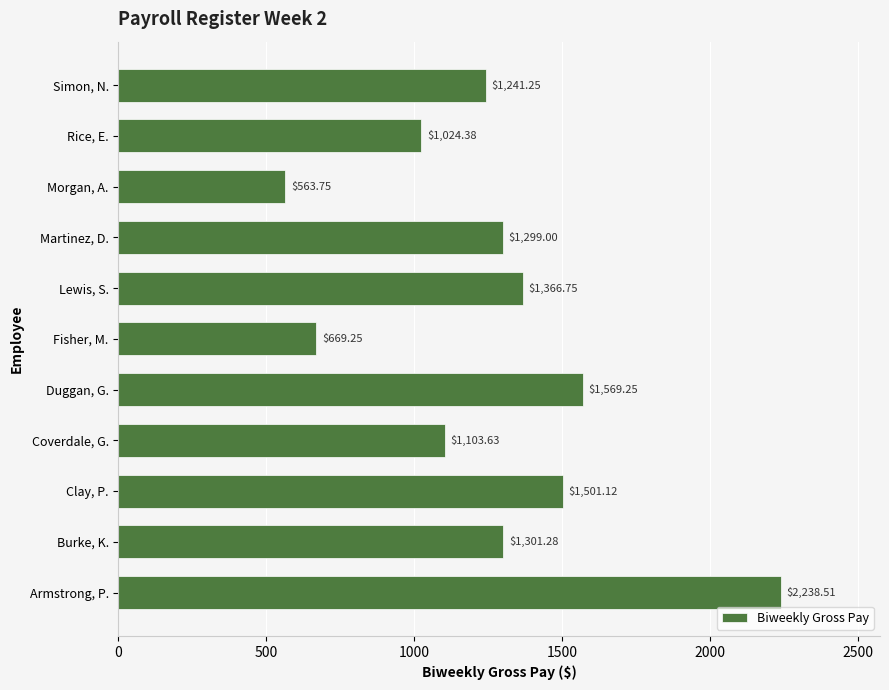

How many values are below 1299?

5